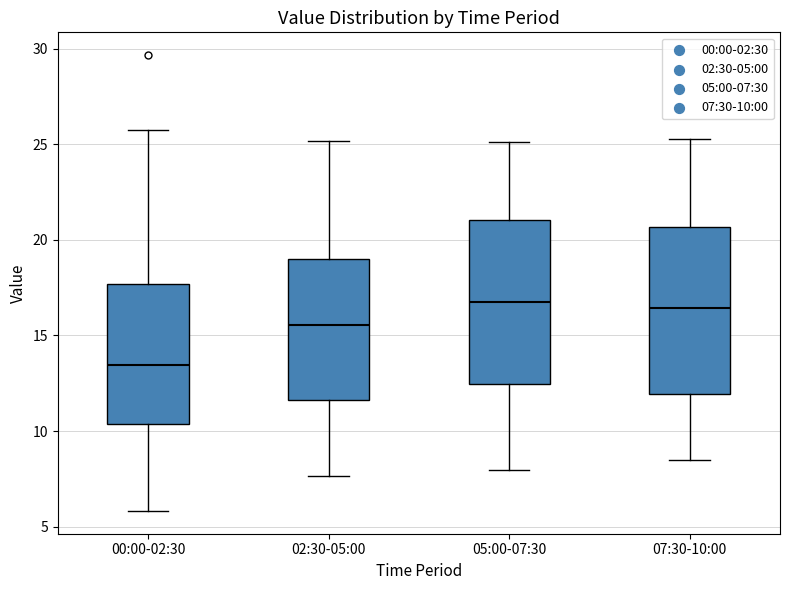

Reading left to right, read every box against the y-axis: the position of its median line, the range the box covers, and the ends of its whiskers. The values are not printed on the chart, so give them approximately, as read against the axis.

00:00-02:30: median 13.5, box 10.5 to 17.5, whiskers 6.0 to 26.0
02:30-05:00: median 15.5, box 11.5 to 19.0, whiskers 7.5 to 25.0
05:00-07:30: median 17.0, box 12.5 to 21.0, whiskers 8.0 to 25.0
07:30-10:00: median 16.5, box 12.0 to 20.5, whiskers 8.5 to 25.5